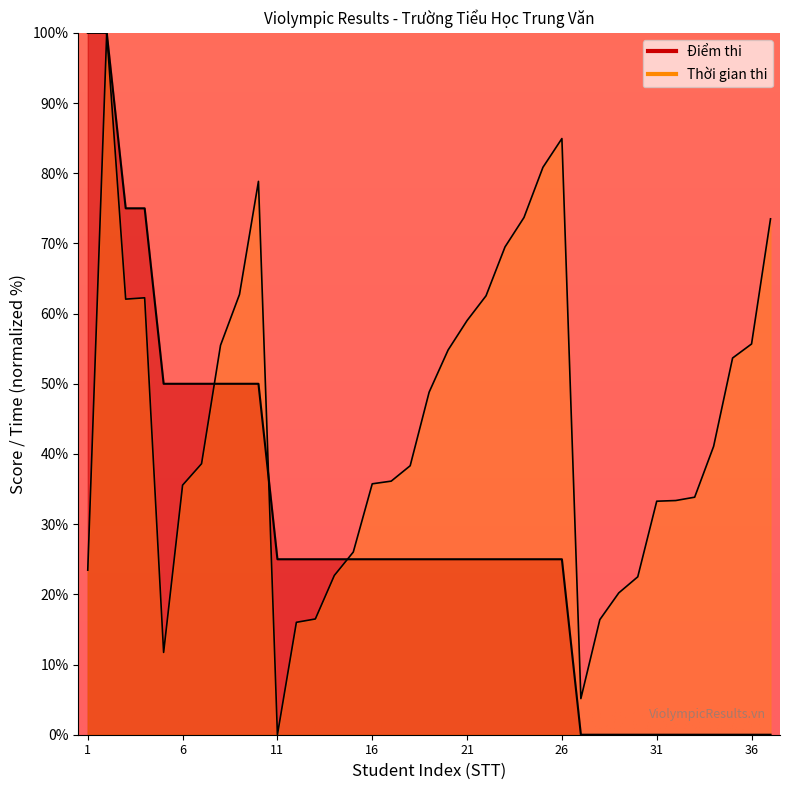

How many data points in Thời gian thi are above 38?

20